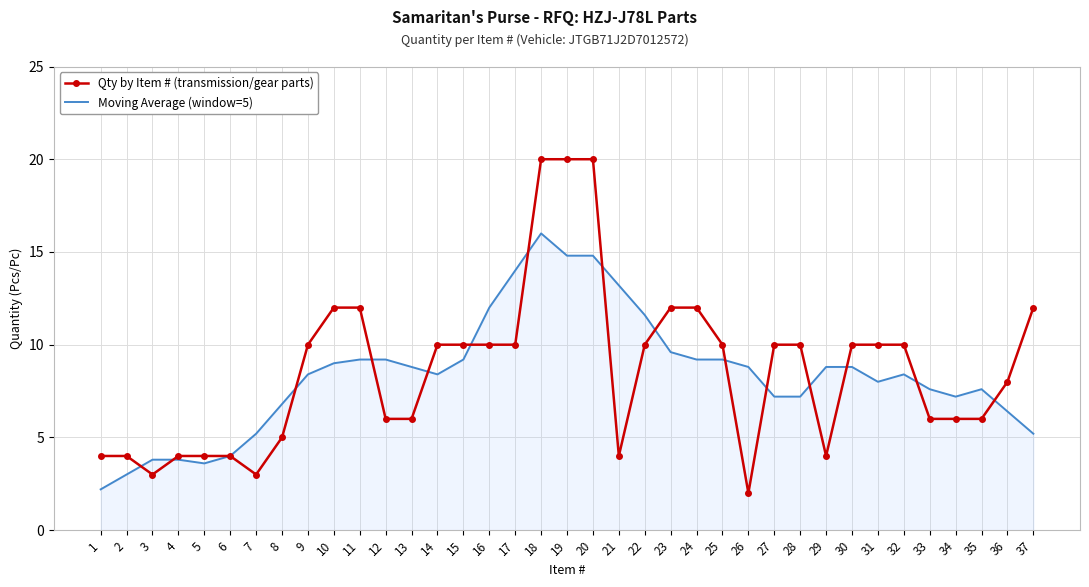

Is the value of Qty by Item # (transmission/gear parts) at 17 greater than the value of Moving Average (window=5) at 18?

No